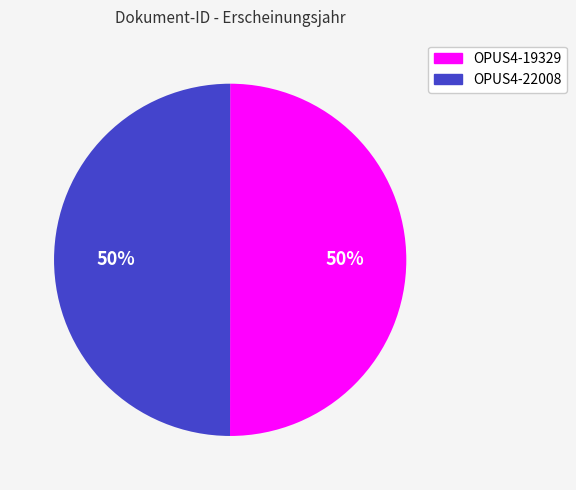

Approximately how many times larger is the value at OPUS4-22008 compared to OPUS4-19329?

1.0